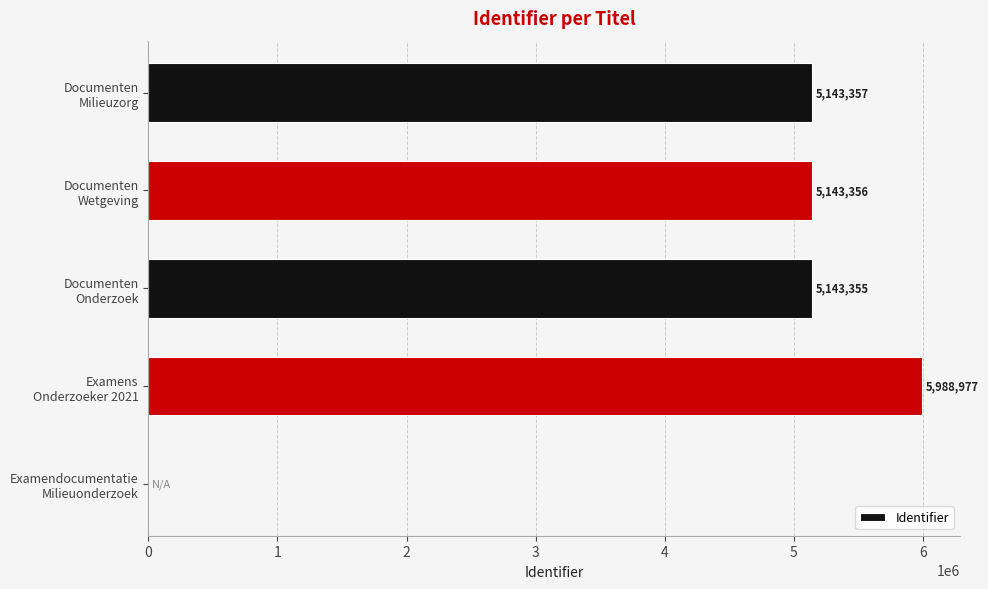

Are the bars horizontal?

Yes